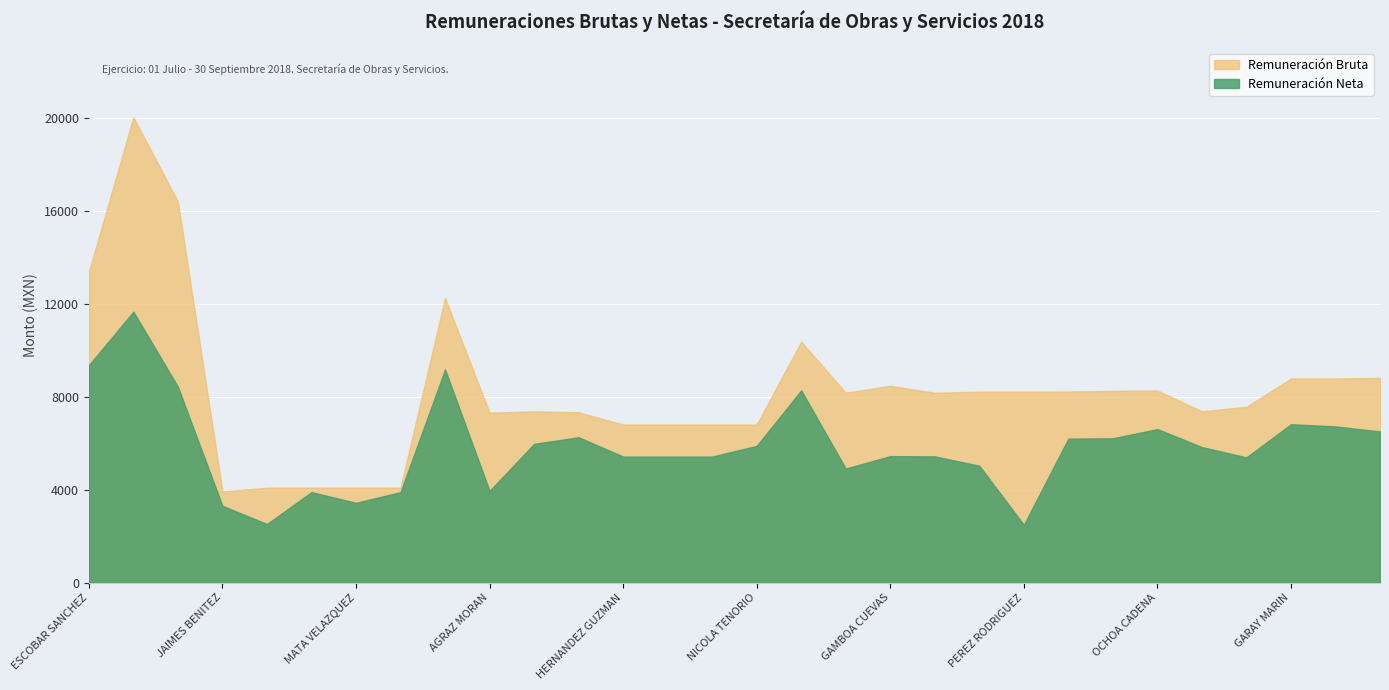

How many data points does each series have?

30